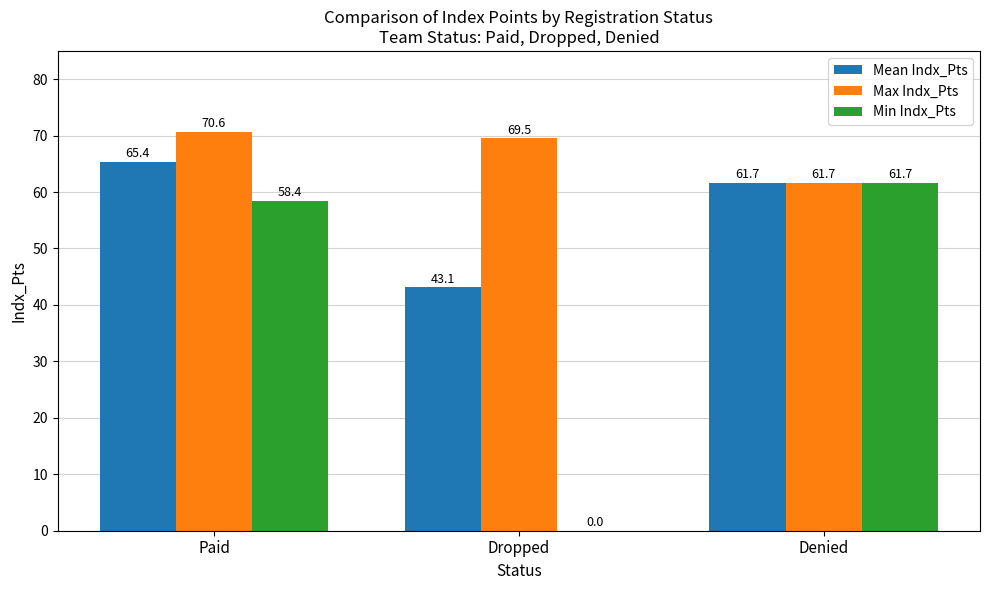

What is the spread (max minus min) of values at Dropped?

69.5